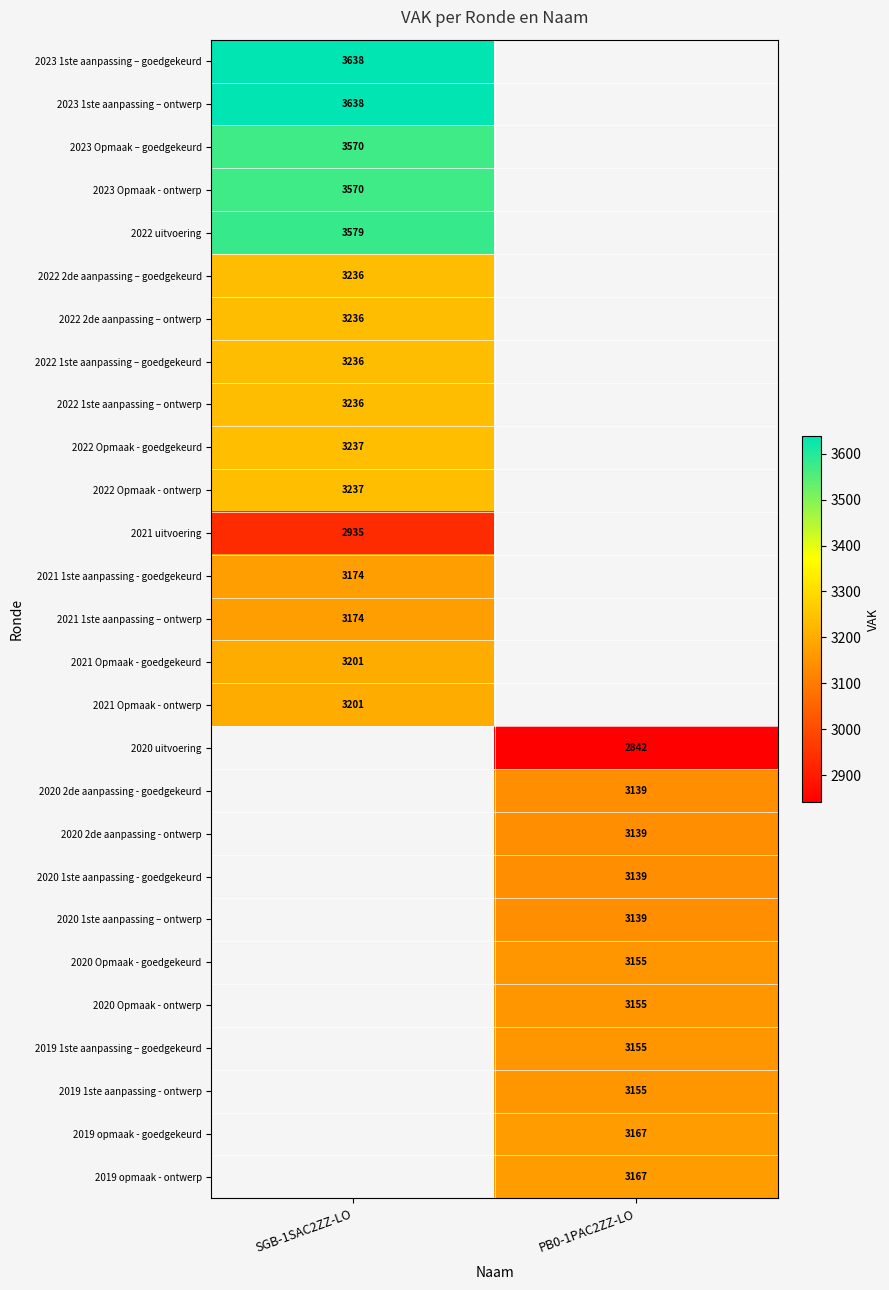

True or false: 2020 1ste aanpassing – ontwerp has a value of 3139 at PB0-1PAC2ZZ-LO.

True